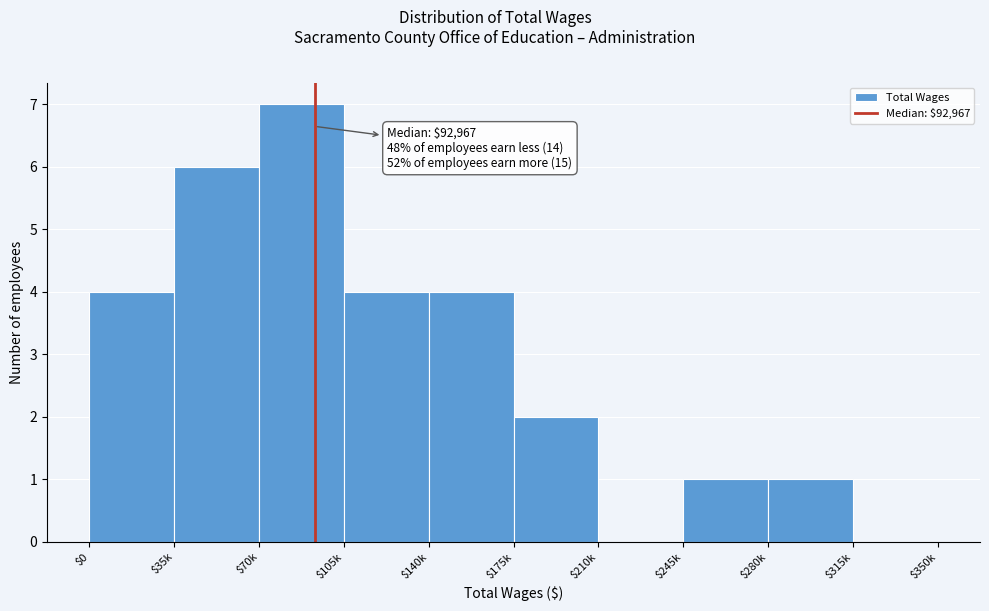

Which label corresponds to the largest value in the chart?

$70k